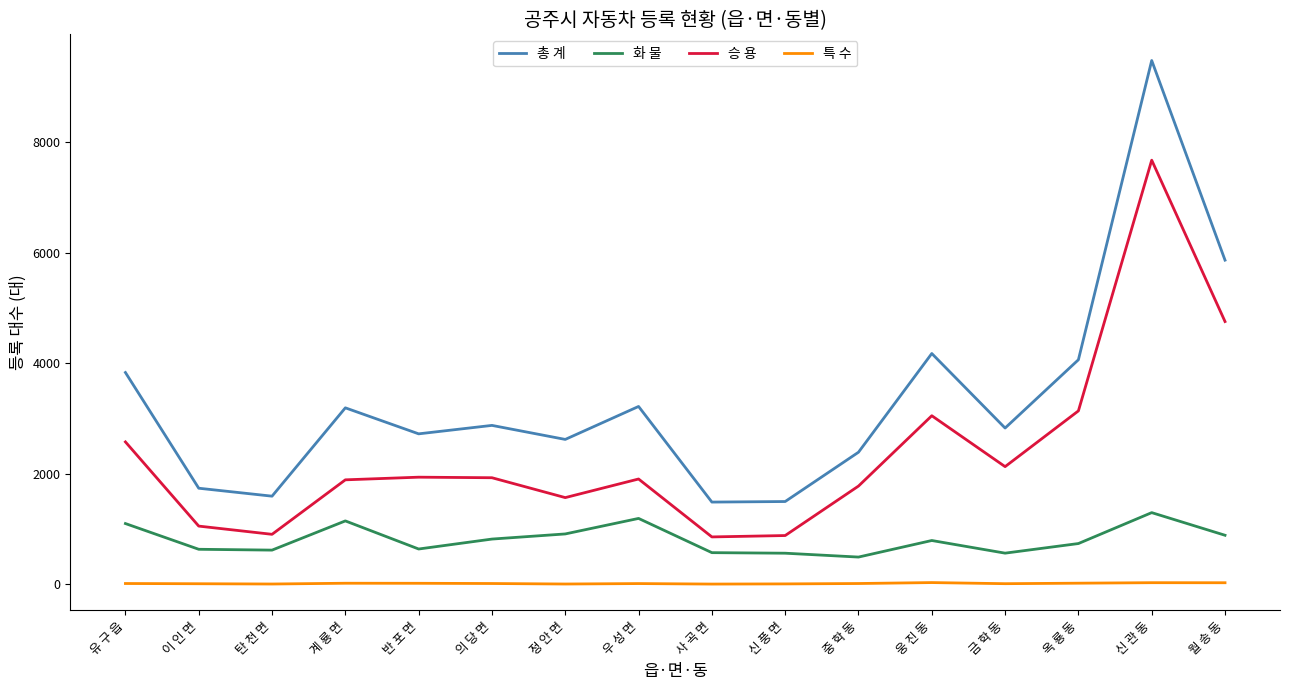

The value of 총 계 at 웅 진 동 is 7492. True or false?

False